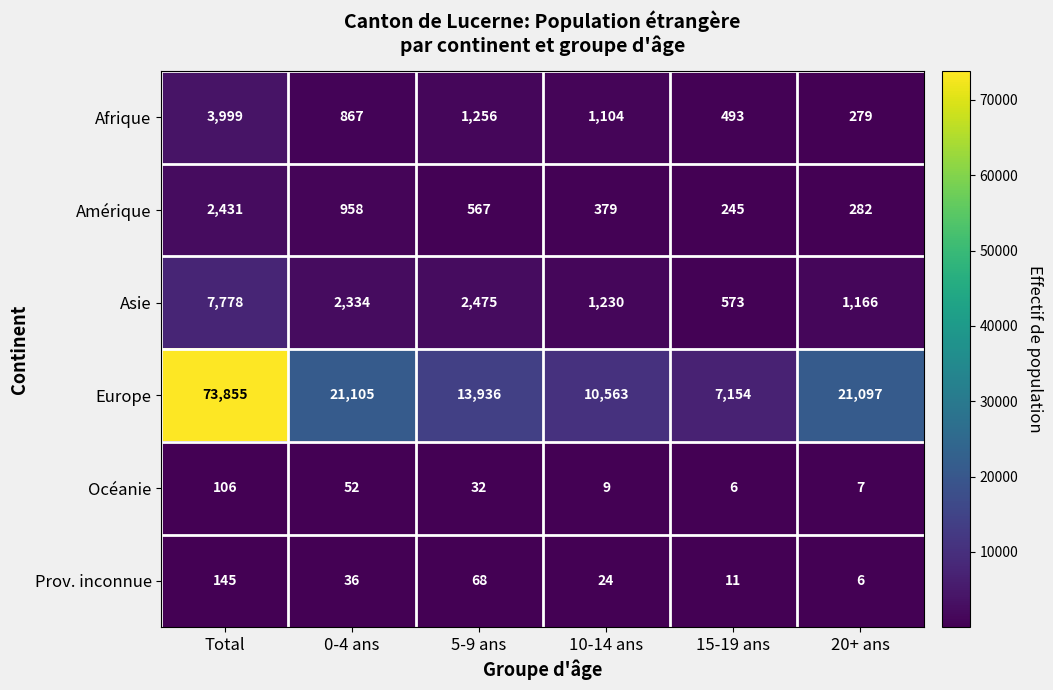

Is it true that Asie equals 1166 at 20+ ans?

True